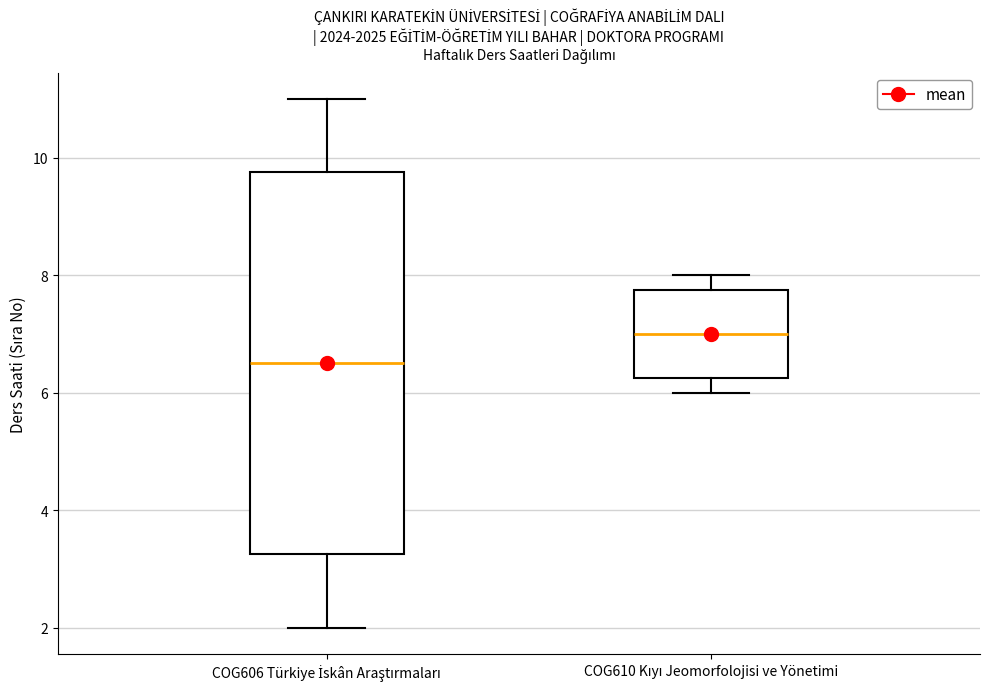

Reading left to right, transcribe this box plot: for each box, give where its median line is, the range the box spans, and where its two whiskers end, as read against the y-axis. The values are not printed on the chart, so give them approximately, as read against the axis.

COG606 Türkiye İskân Araştırmaları: median 6.6, box 3.2 to 9.8, whiskers 2.0 to 11.0
COG610 Kıyı Jeomorfolojisi ve Yönetimi: median 7.0, box 6.2 to 7.8, whiskers 6.0 to 8.0